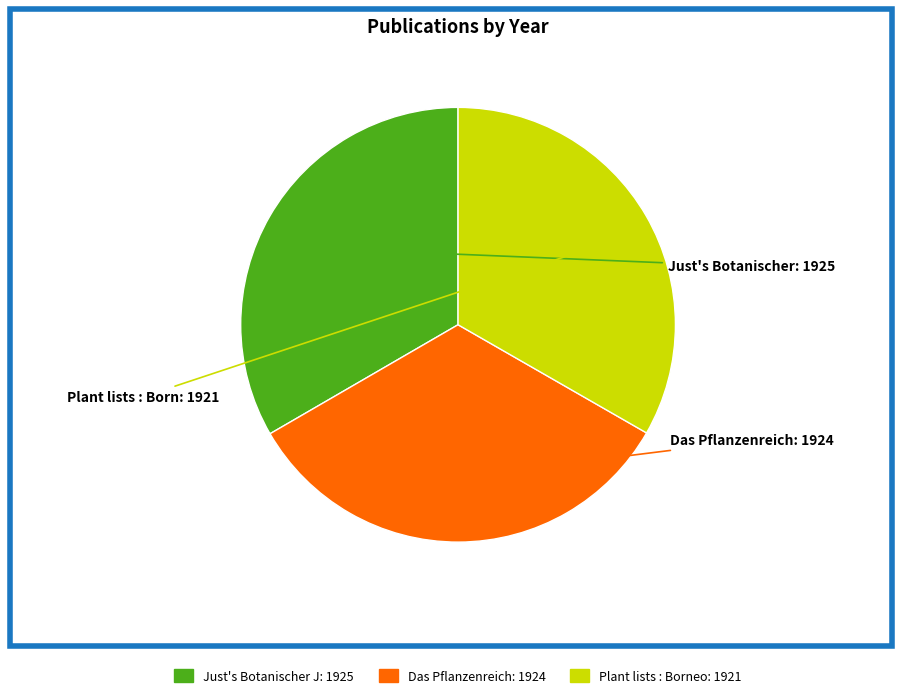

Is there a majority slice in this chart?

No